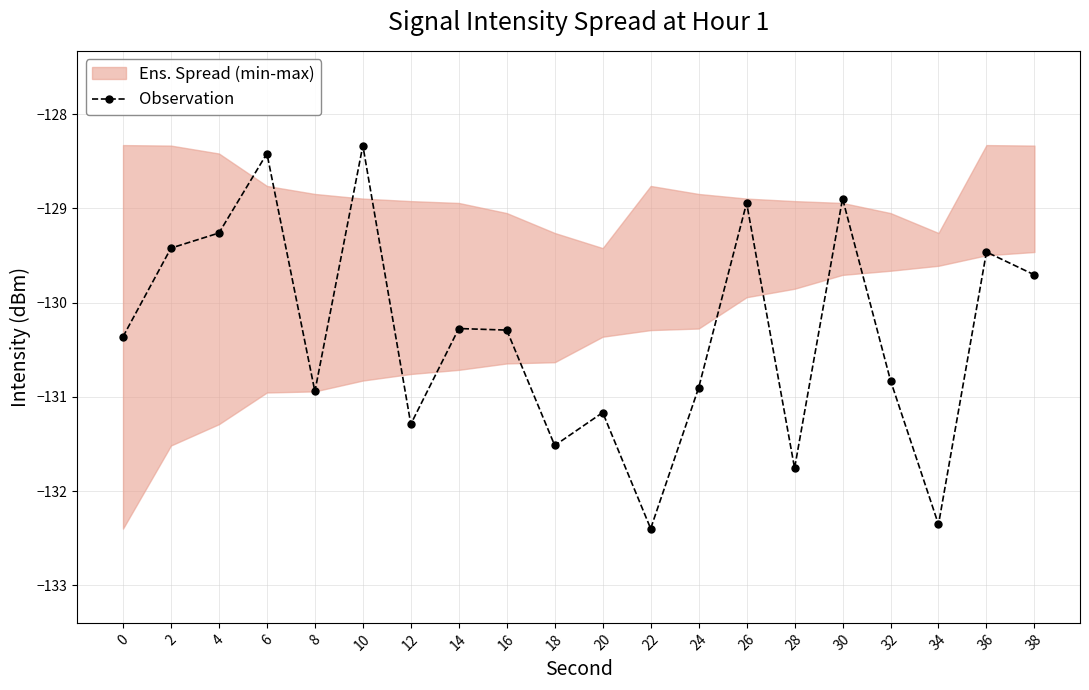

Which has a higher value, 2 or 32?

2